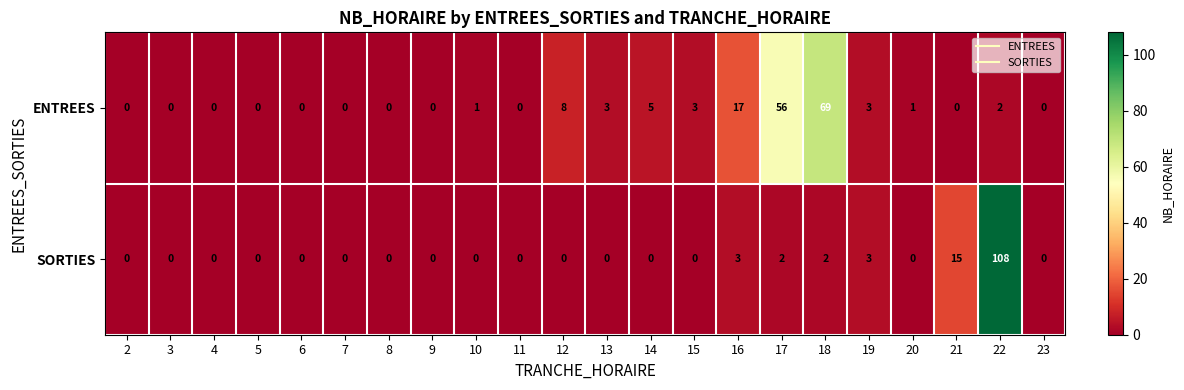

Which series has the widest spread of values?

SORTIES